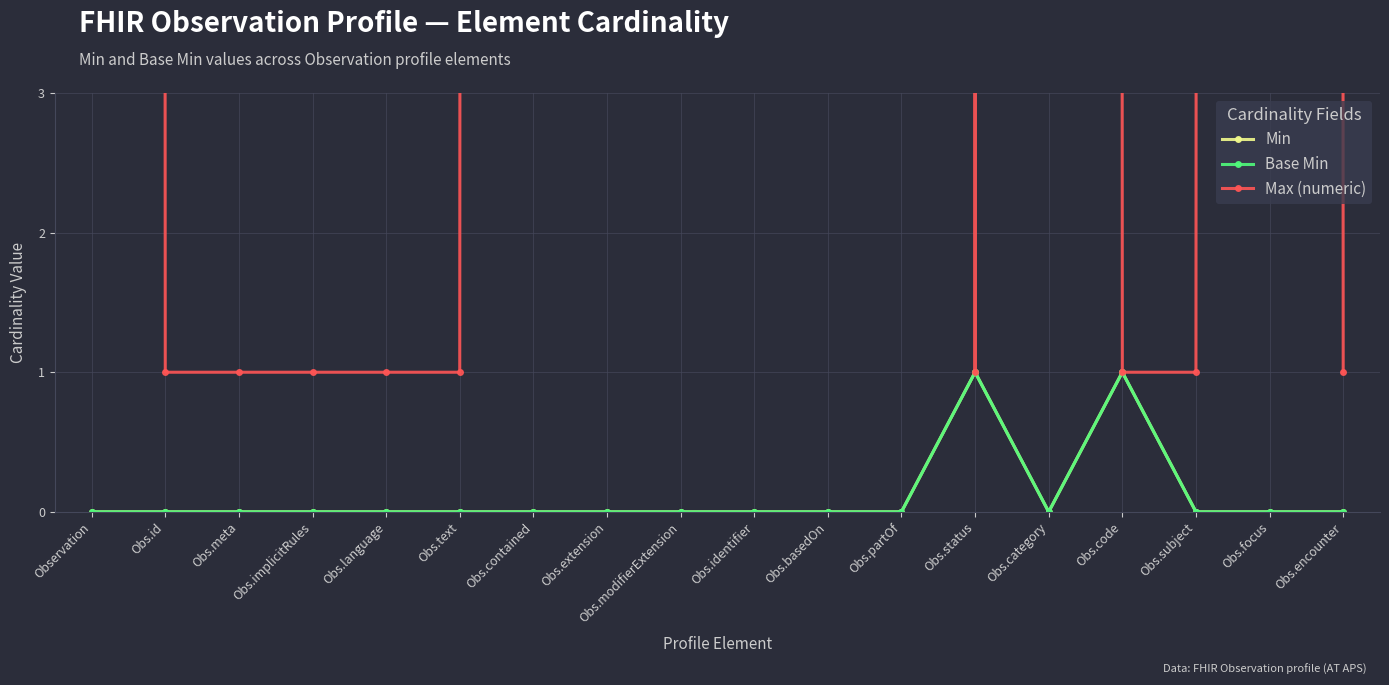

Which has a higher value, Obs.extension or Obs.encounter?

Obs.extension